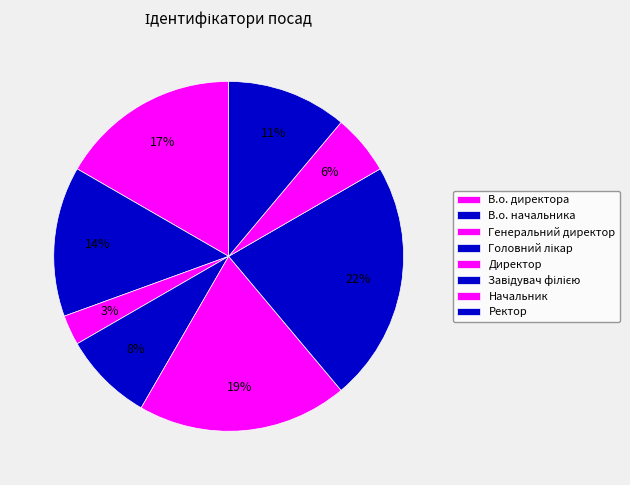

How many slices are in this pie chart?

8